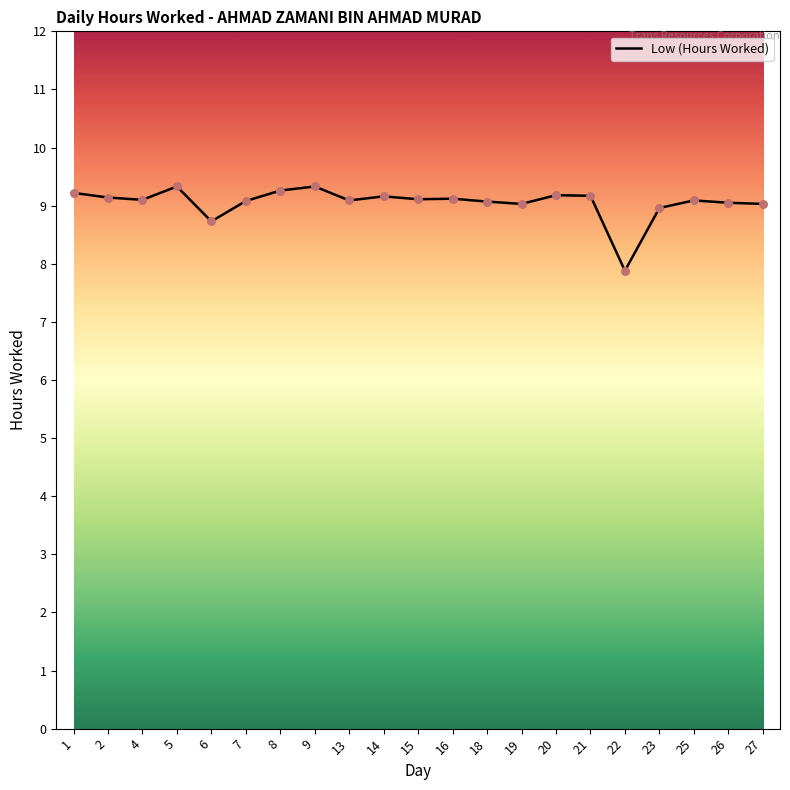

Approximately how many times larger is the value at 2 compared to 23?

1.0